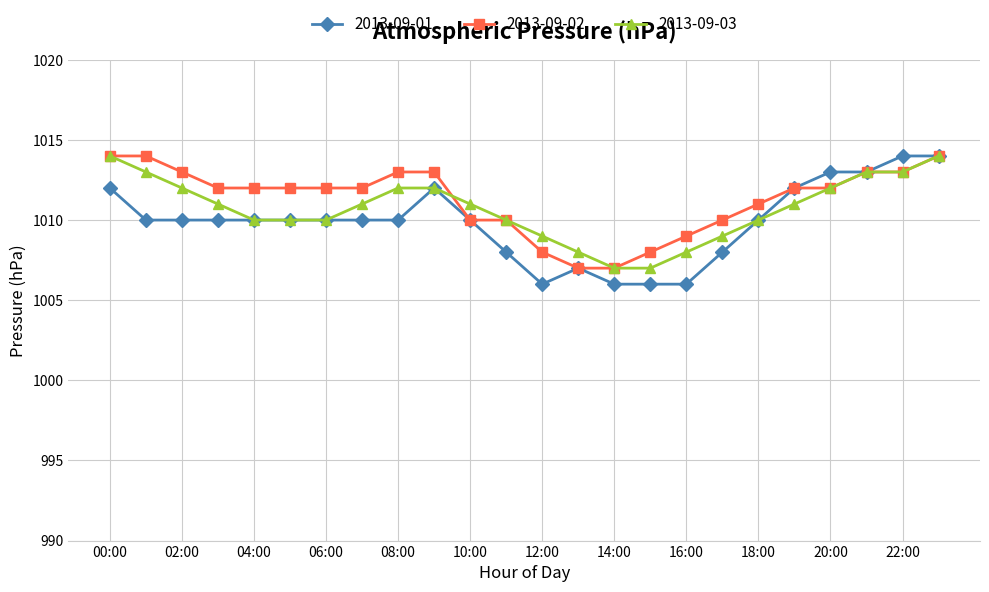

How many data points does each series have?

24